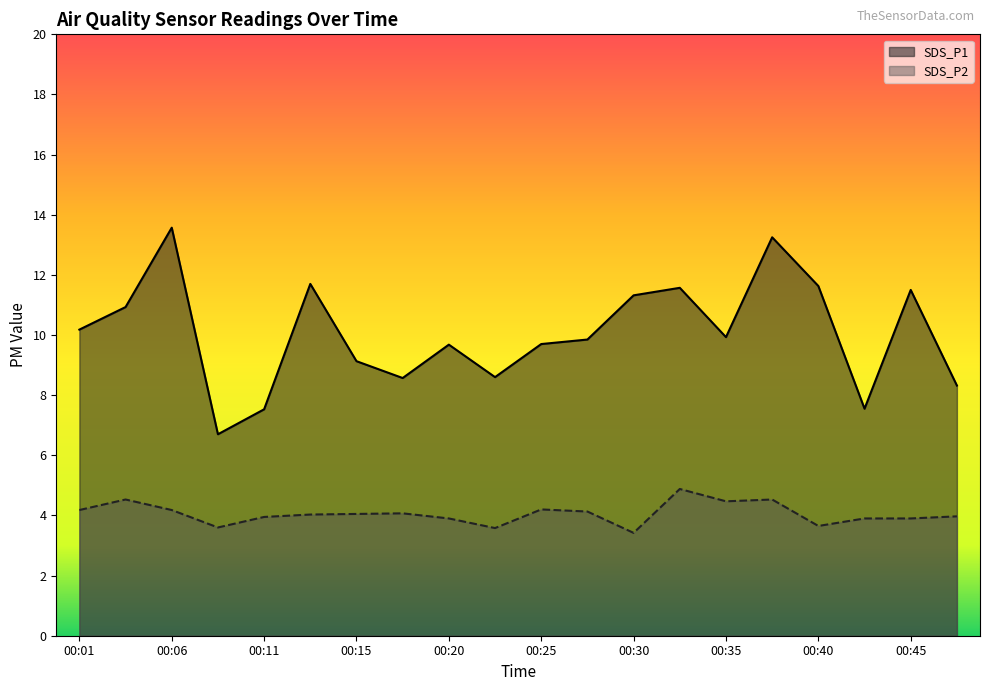

The value of SDS_P2 at 00:42 is 2.1. True or false?

False